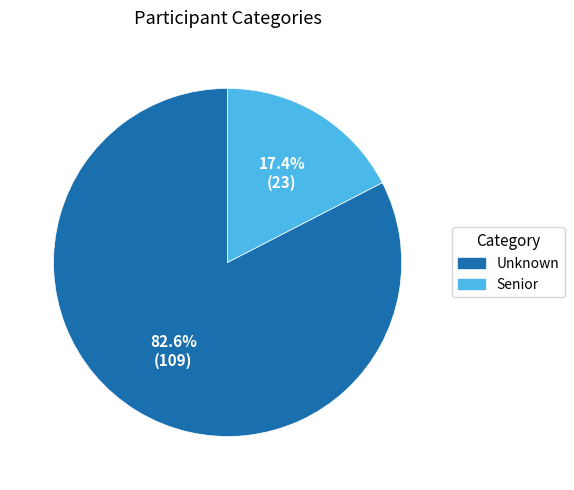

To the nearest percent, what portion does Unknown represent?

83%